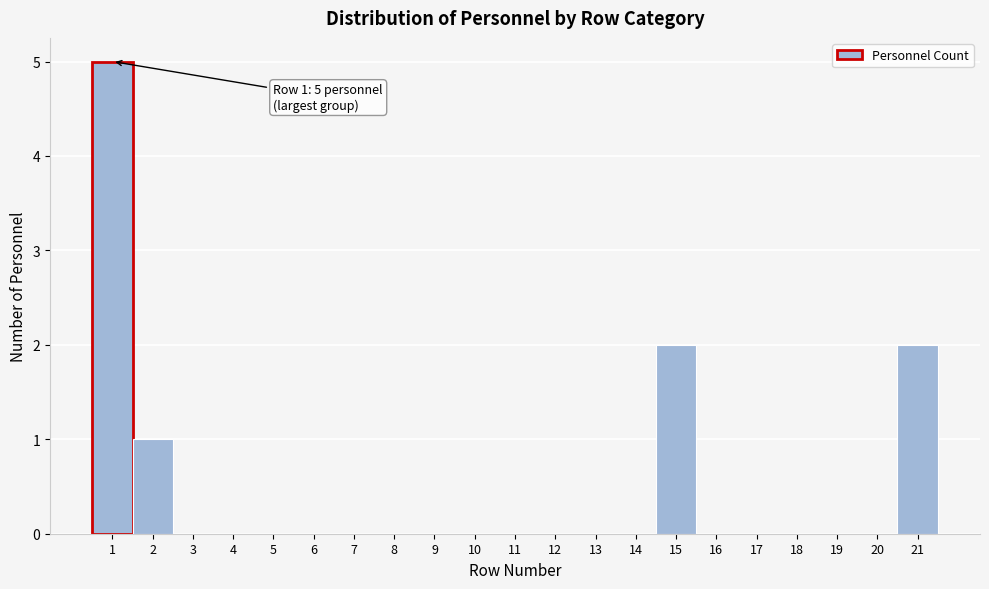

Which range on the x-axis has the tallest bar?

0.5 to 1.5